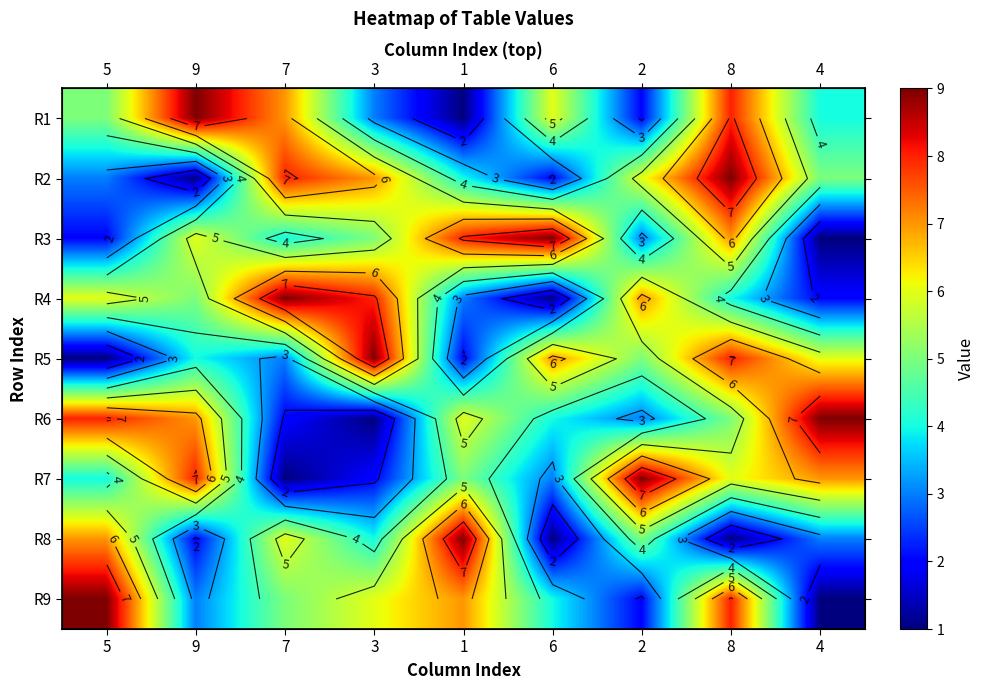

What is the total value across all series at 5?

45